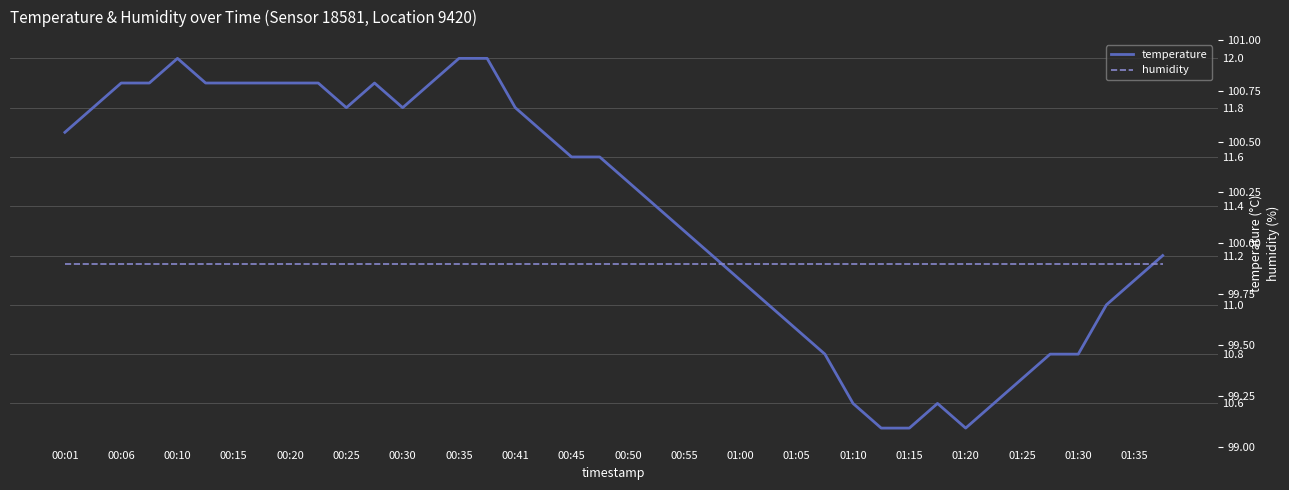

What is the lowest value of the temperature series?

10.5